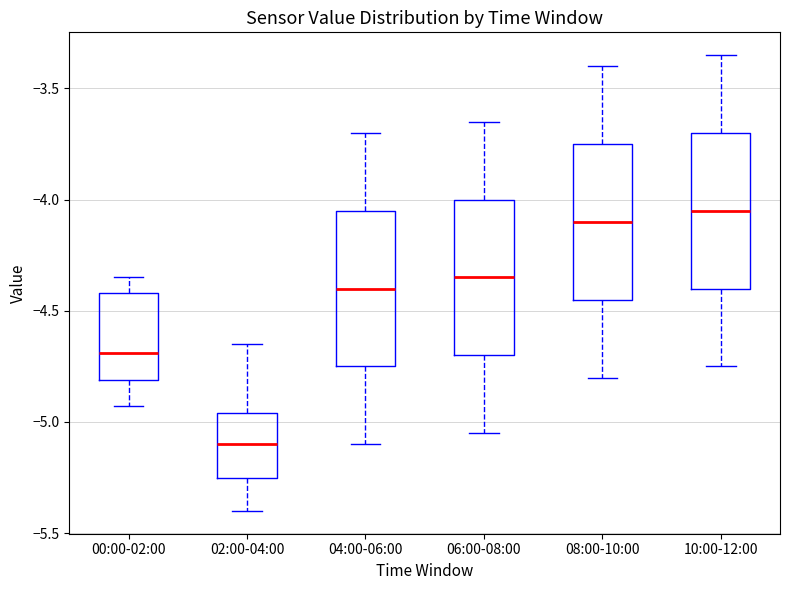

Reading left to right, transcribe this box plot: for each box, give where its median line is, the range the box spans, and where its two whiskers end, as read against the y-axis. The values are not printed on the chart, so give them approximately, as read against the axis.

00:00-02:00: median -4.70, box -4.80 to -4.40, whiskers -4.95 to -4.35
02:00-04:00: median -5.10, box -5.25 to -4.95, whiskers -5.40 to -4.65
04:00-06:00: median -4.40, box -4.75 to -4.05, whiskers -5.10 to -3.70
06:00-08:00: median -4.35, box -4.70 to -4.00, whiskers -5.05 to -3.65
08:00-10:00: median -4.10, box -4.45 to -3.75, whiskers -4.80 to -3.40
10:00-12:00: median -4.05, box -4.40 to -3.70, whiskers -4.75 to -3.35